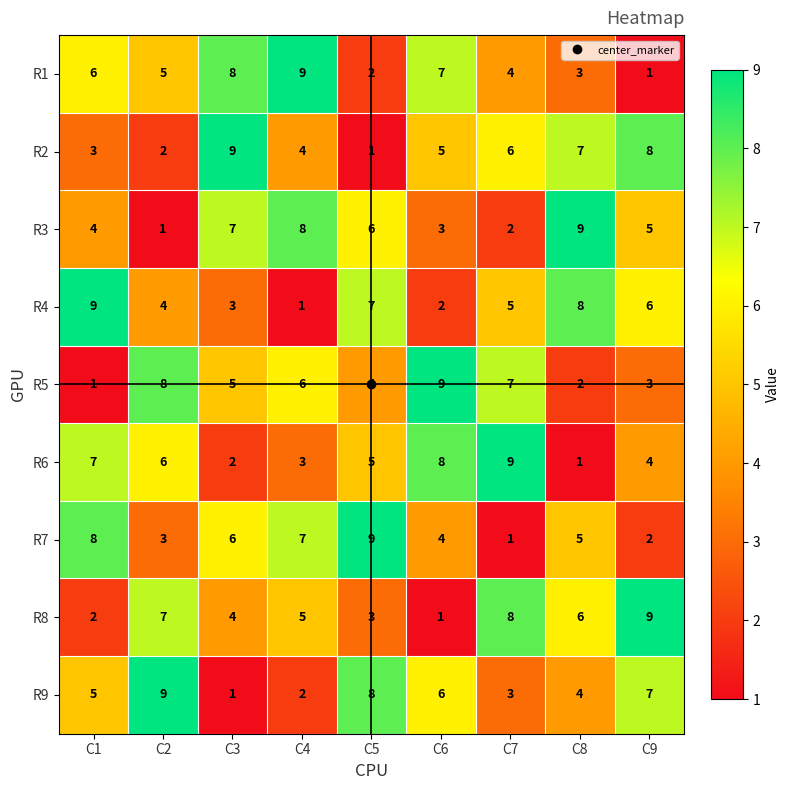

At C9, list the series in order from smallest to largest.

R1, R7, R5, R6, R3, R4, R9, R2, R8